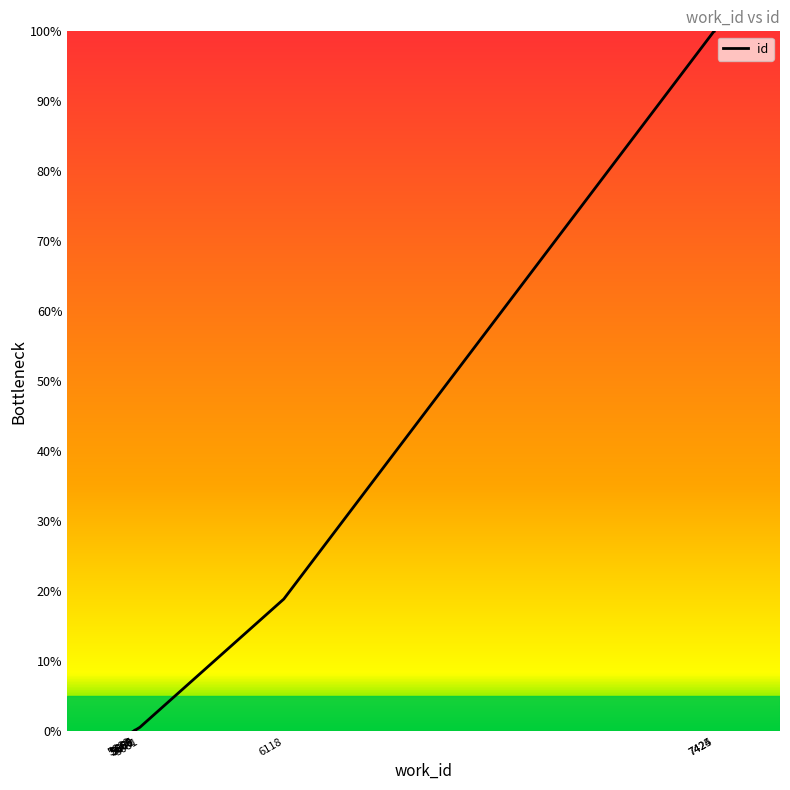

Is this an area chart (filled region under the line)?

No